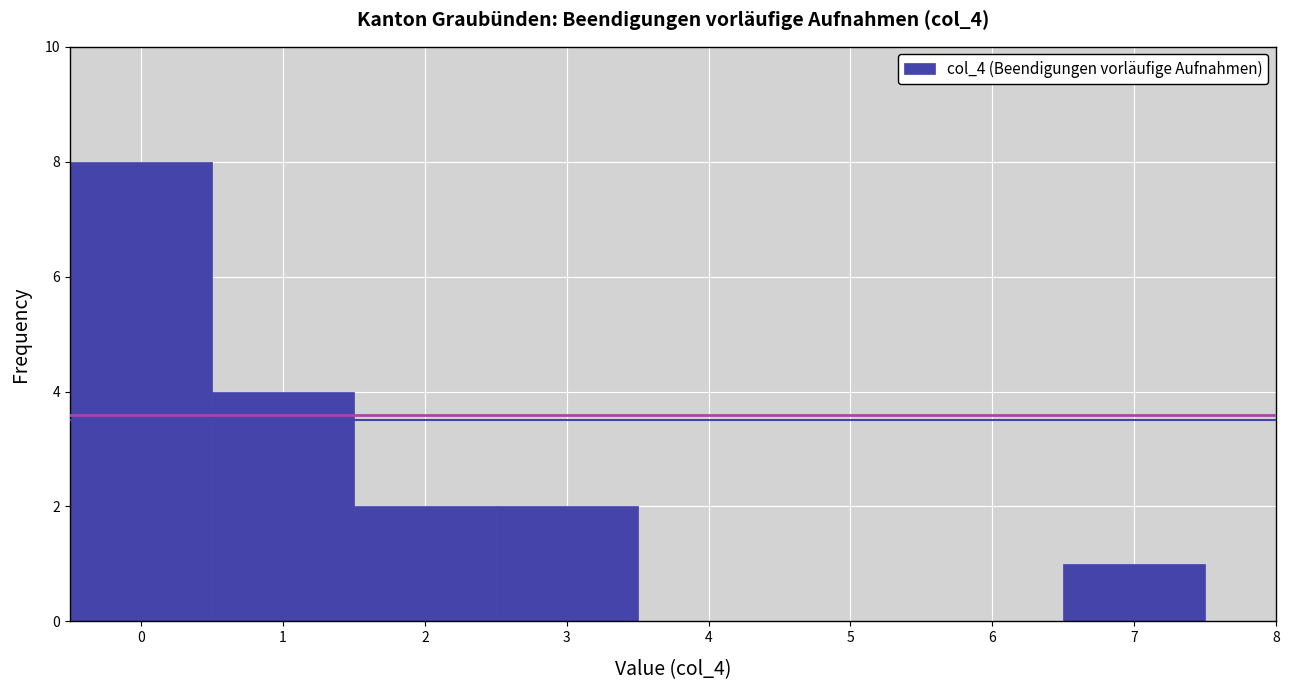

Reading left to right, transcribe this chart: for each bar, give the range it covers on the x-axis and its height. The values are not printed on the chart, so give them approximately, as read against the axis.

-0.5 to 0.5: 8
0.5 to 1.5: 4
1.5 to 2.5: 2
2.5 to 3.5: 2
3.5 to 4.5: 0
4.5 to 5.5: 0
5.5 to 6.5: 0
6.5 to 7.5: 1